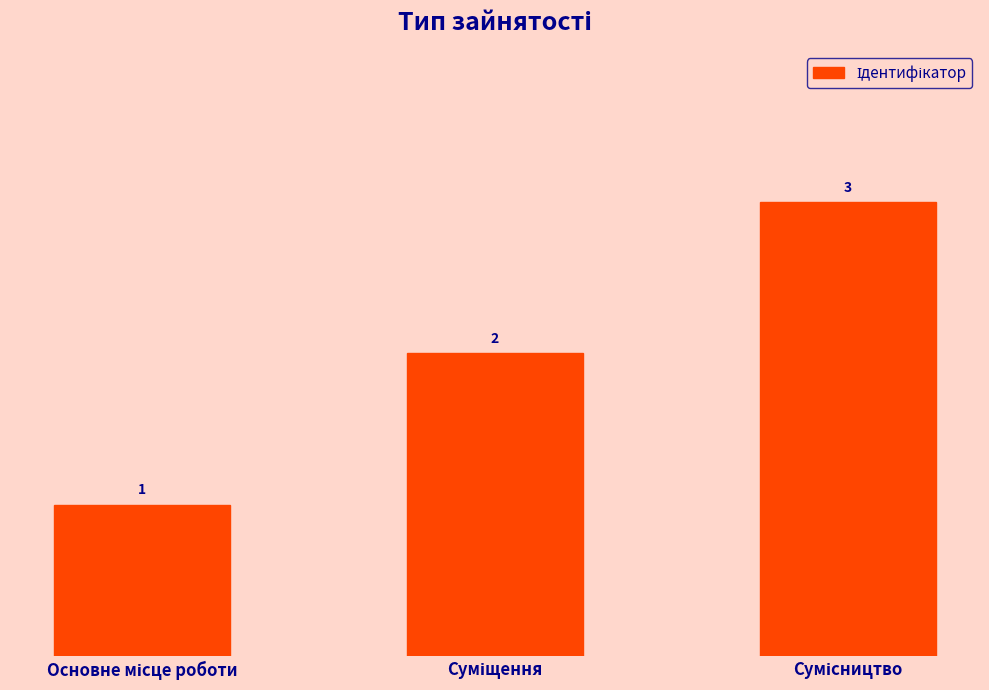

What is the value of the 1st bar from the left?

1